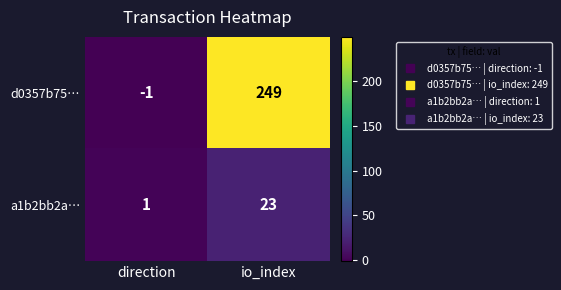

At which category does the chart reach its peak across all series?

io_index